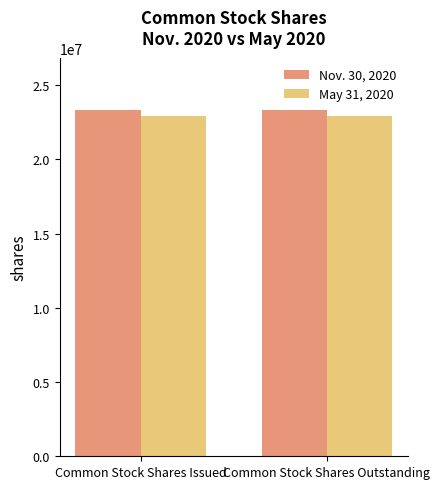

What is the spread (max minus min) of values at Common Stock Shares Outstanding?

454857